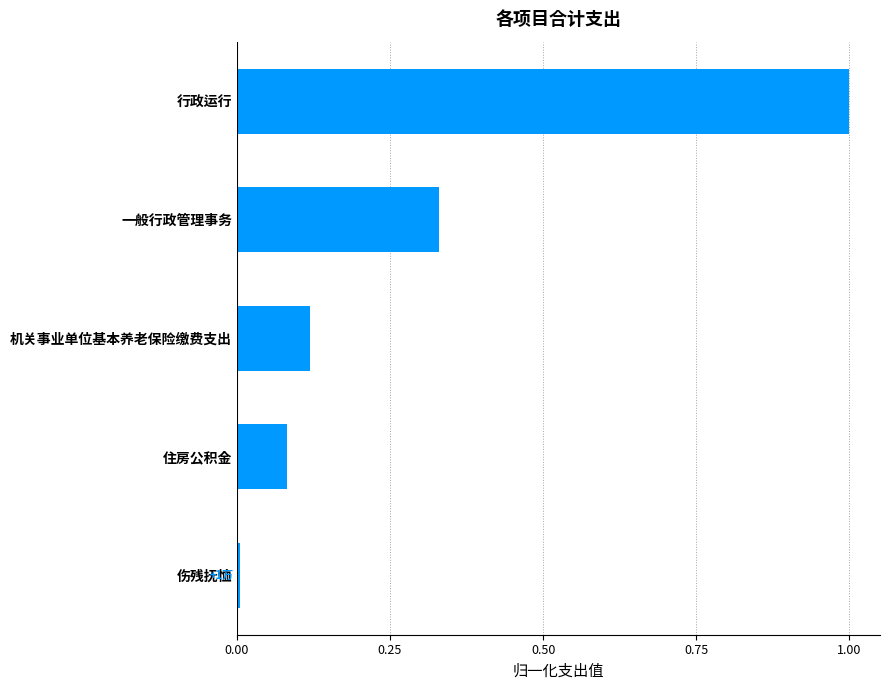

The value at 行政运行 is 1.0. True or false?

True